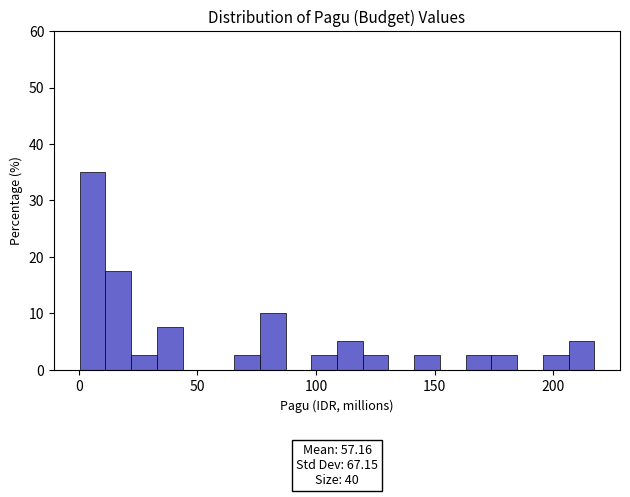

Around what value on the x-axis is the tallest bar? Give the approximate position of its centre, as read against the axis.

5